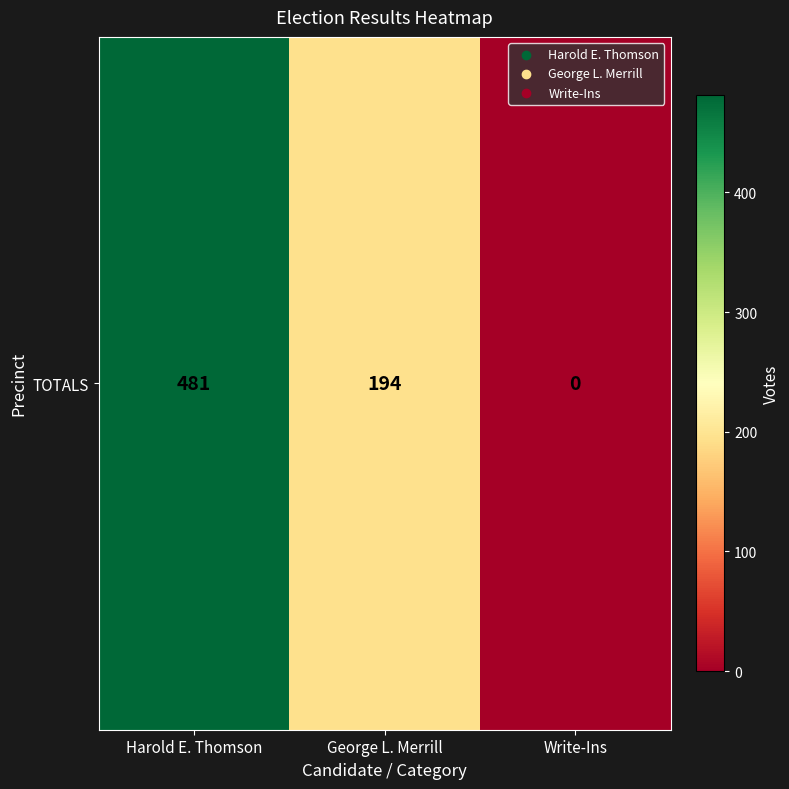

Reading left to right, transcribe all the data shown in this chart.

481	194	0